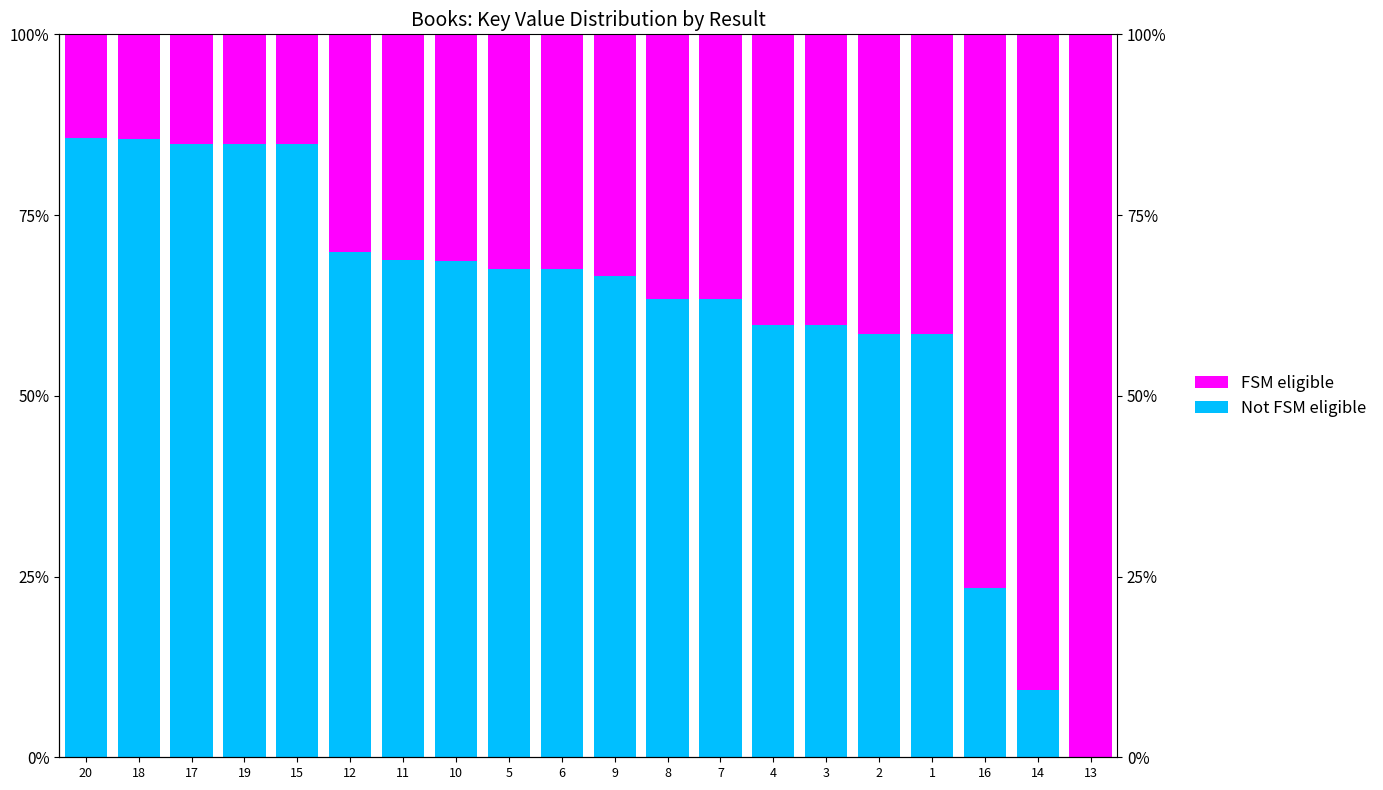

List the series in order of their peak value, highest first.

FSM eligible, Not FSM eligible